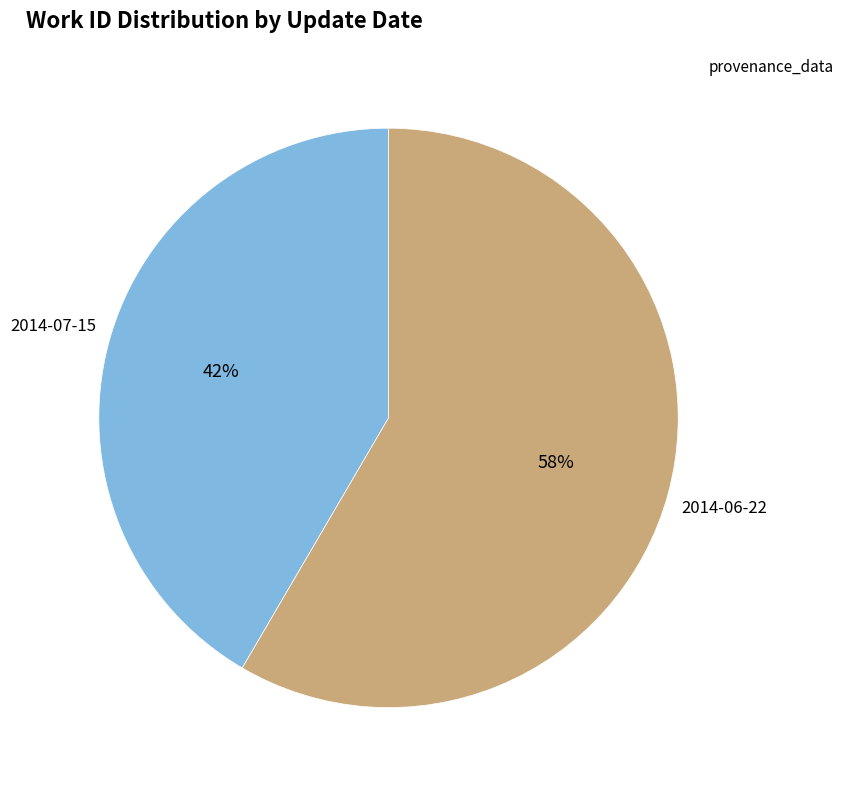

What is the ratio of the value at 2014-06-22 to the value at 2014-07-15?

1.4